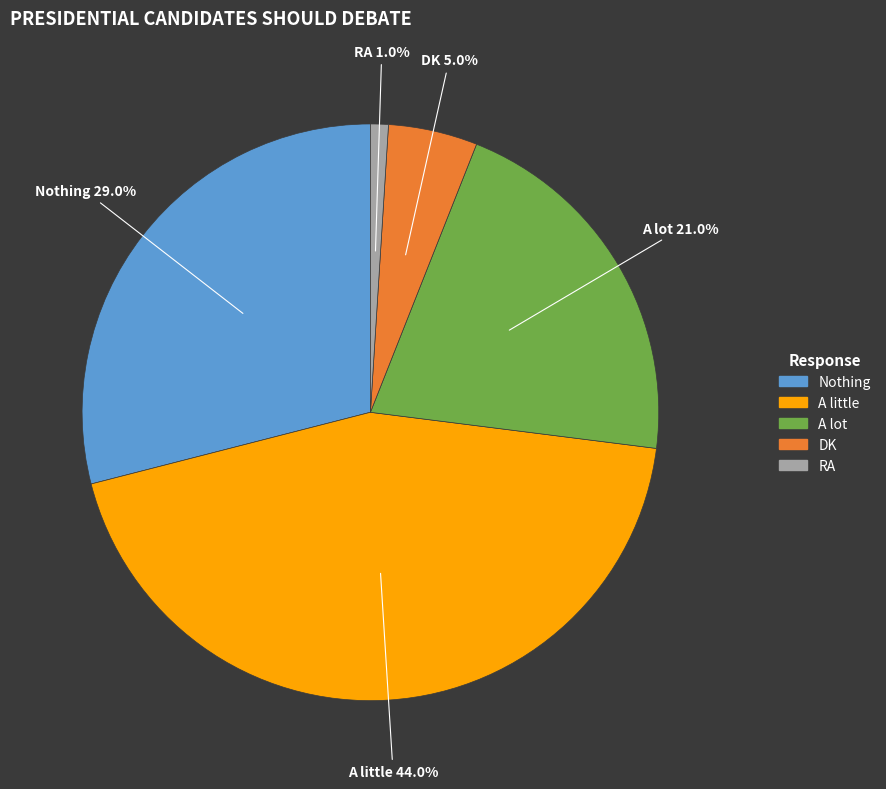

To the nearest percent, what is the difference between the largest and smallest slice percentages?

43%